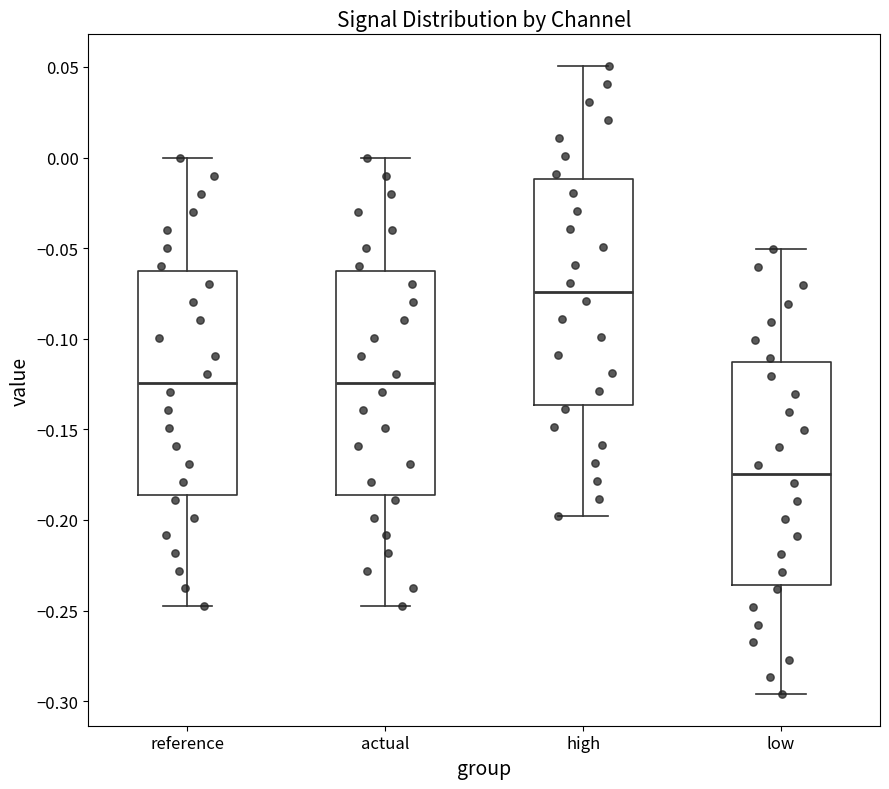

Reading left to right, transcribe this box plot: for each box, give where its median line is, the range the box spans, and where its two whiskers end, as read against the y-axis. The values are not printed on the chart, so give them approximately, as read against the axis.

reference: median -0.125, box -0.185 to -0.060, whiskers -0.245 to 0.000
actual: median -0.125, box -0.185 to -0.060, whiskers -0.245 to 0.000
high: median -0.075, box -0.135 to -0.010, whiskers -0.200 to 0.050
low: median -0.175, box -0.235 to -0.115, whiskers -0.295 to -0.050